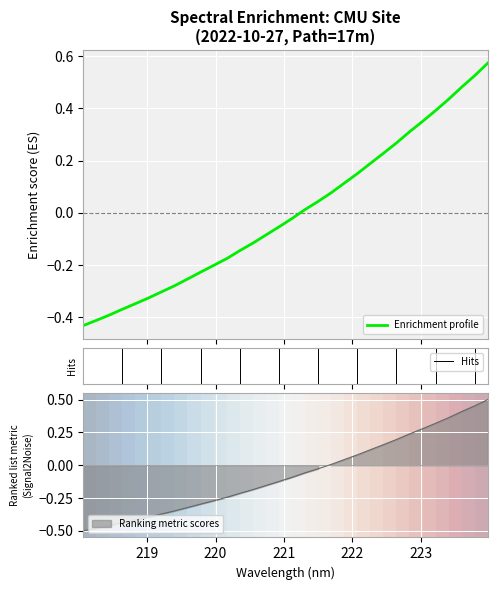

The value at 220.5444 is -0.1. True or false?

False